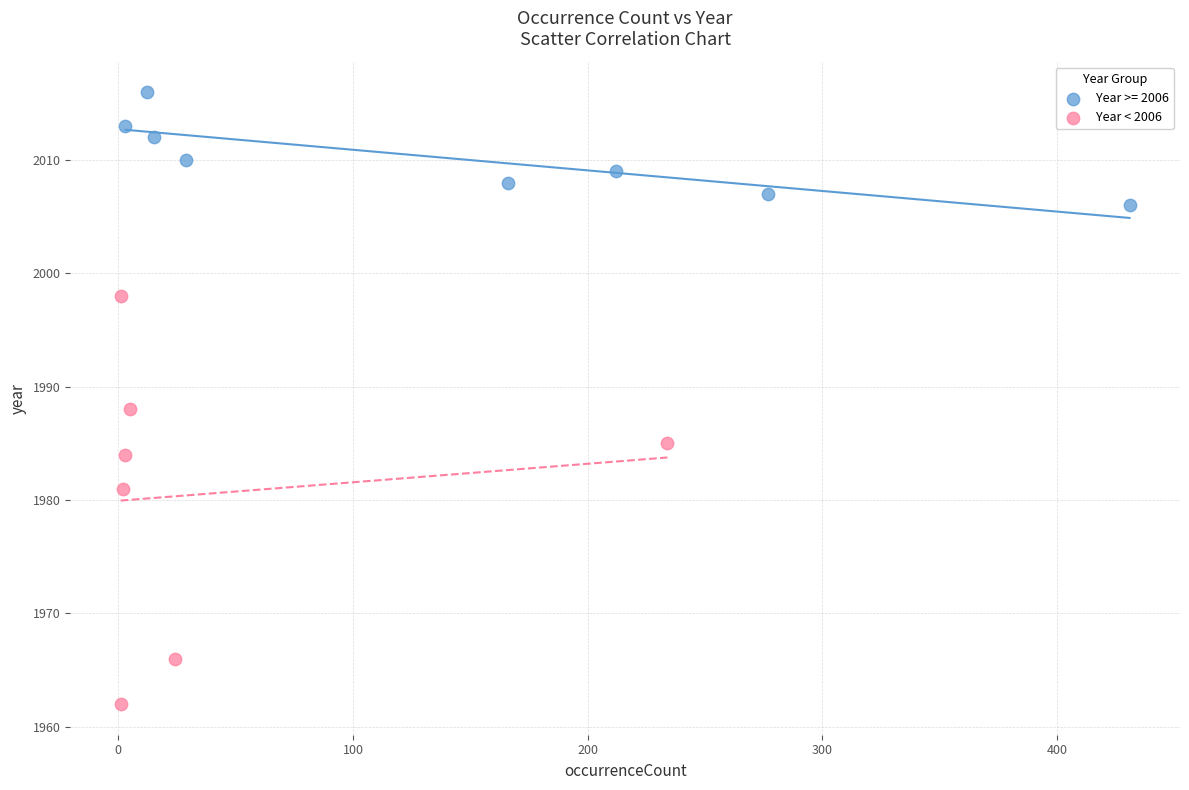

Which series has the largest Y range (max minus min)?

Year < 2006